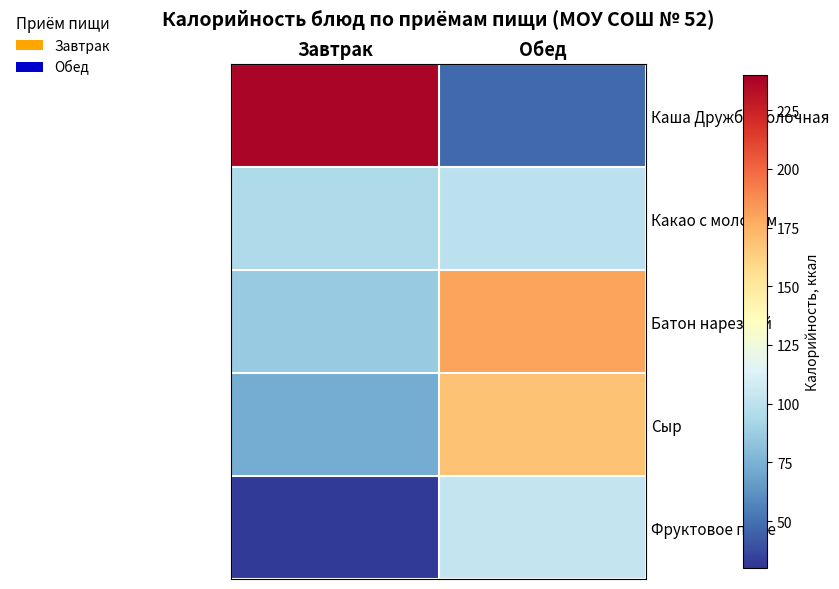

At which category is the sum across all series the highest?

Обед